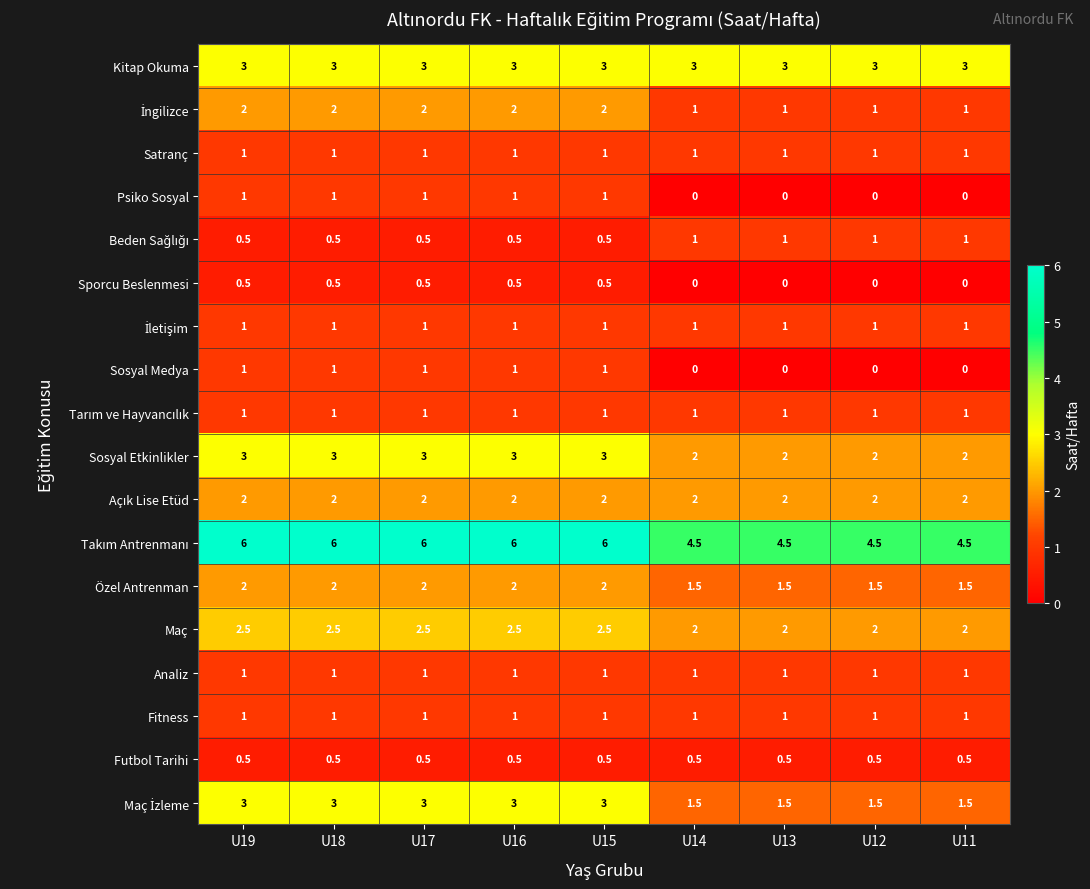

At how many categories does at least one series exceed 0?

9